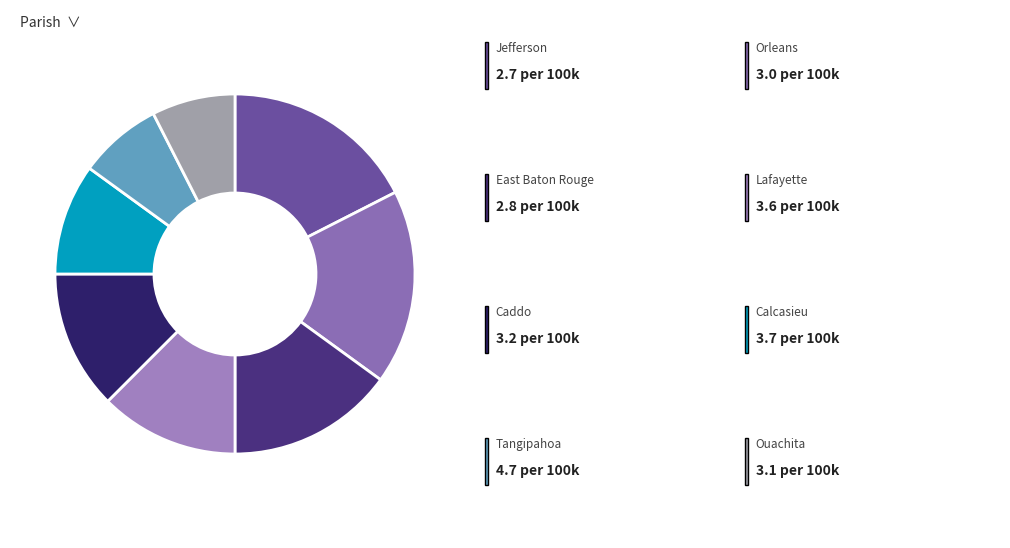

Count the number of slices in the pie.

8